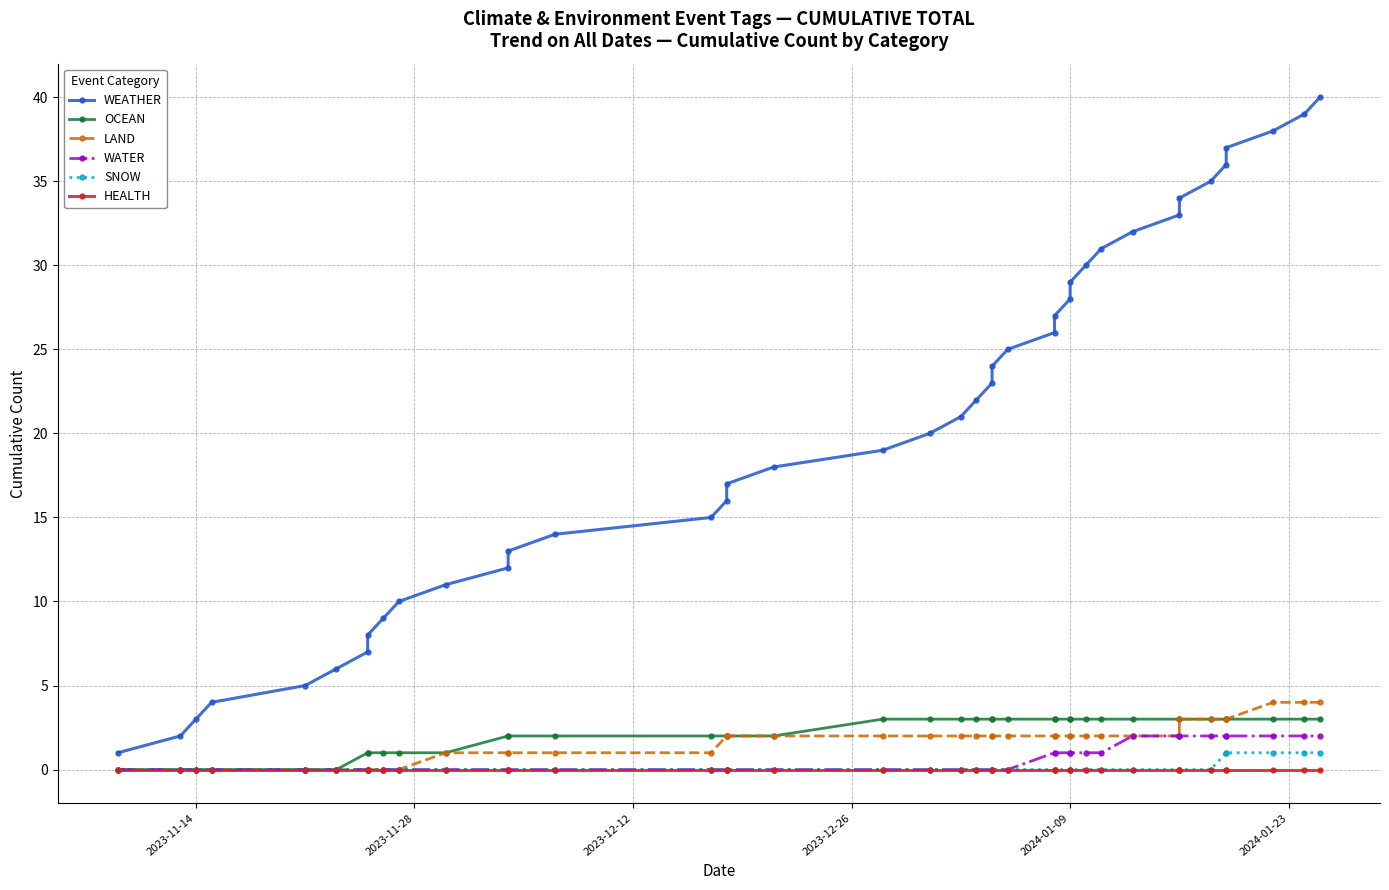

Reading right to left, extract all data points from this chart.

WEATHER: 40	39	38	37	36	35	34	33	32	31	30	29	28	27	26	25	24	23	22	21	20	19	18	17	16	15	14	13	12	11	10	9	8	7	6	5	4	3	2	1
OCEAN: 3	3	3	3	3	3	3	3	3	3	3	3	3	3	3	3	3	3	3	3	3	3	2	2	2	2	2	2	2	1	1	1	1	1	0	0	0	0	0	0
LAND: 4	4	4	3	3	3	3	2	2	2	2	2	2	2	2	2	2	2	2	2	2	2	2	2	2	1	1	1	1	1	0	0	0	0	0	0	0	0	0	0
WATER: 2	2	2	2	2	2	2	2	2	1	1	1	1	1	1	0	0	0	0	0	0	0	0	0	0	0	0	0	0	0	0	0	0	0	0	0	0	0	0	0
SNOW: 1	1	1	1	1	0	0	0	0	0	0	0	0	0	0	0	0	0	0	0	0	0	0	0	0	0	0	0	0	0	0	0	0	0	0	0	0	0	0	0
HEALTH: 0	0	0	0	0	0	0	0	0	0	0	0	0	0	0	0	0	0	0	0	0	0	0	0	0	0	0	0	0	0	0	0	0	0	0	0	0	0	0	0